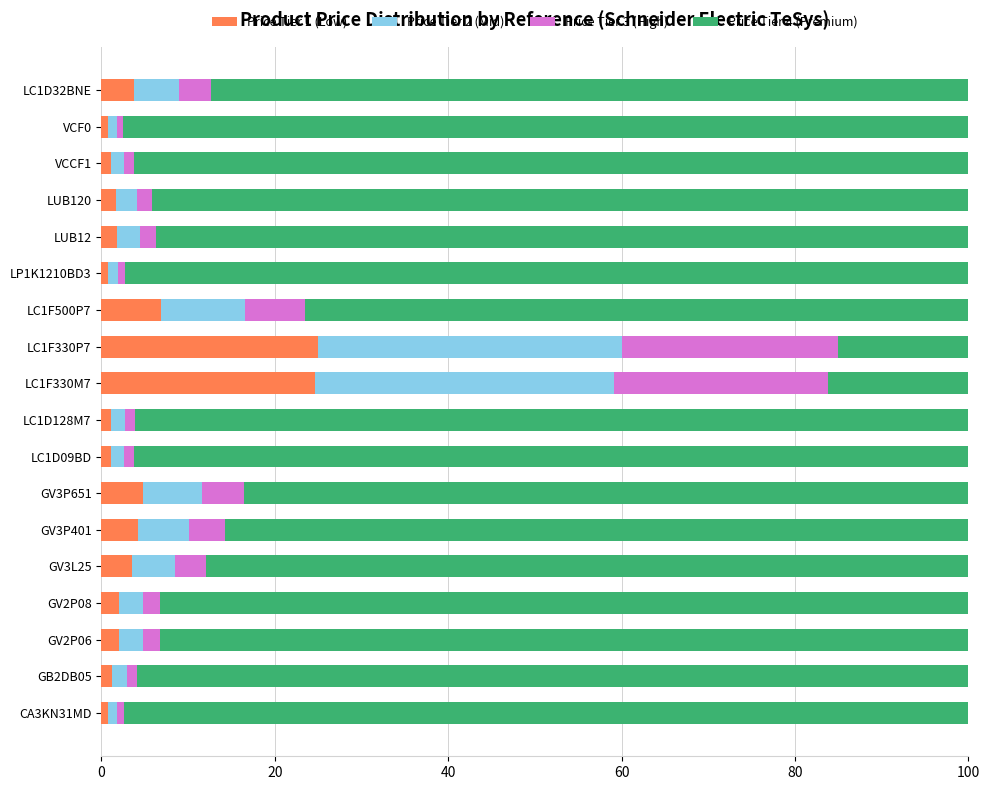

What is the highest value of the Price Tier 1 (Low) series?

25.0